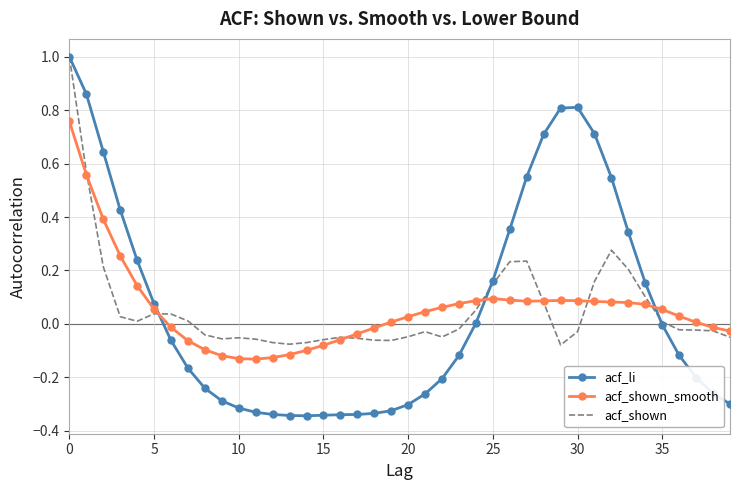

After their last crossing, which series has the higher values: acf_shown_smooth or acf_li?

acf_shown_smooth